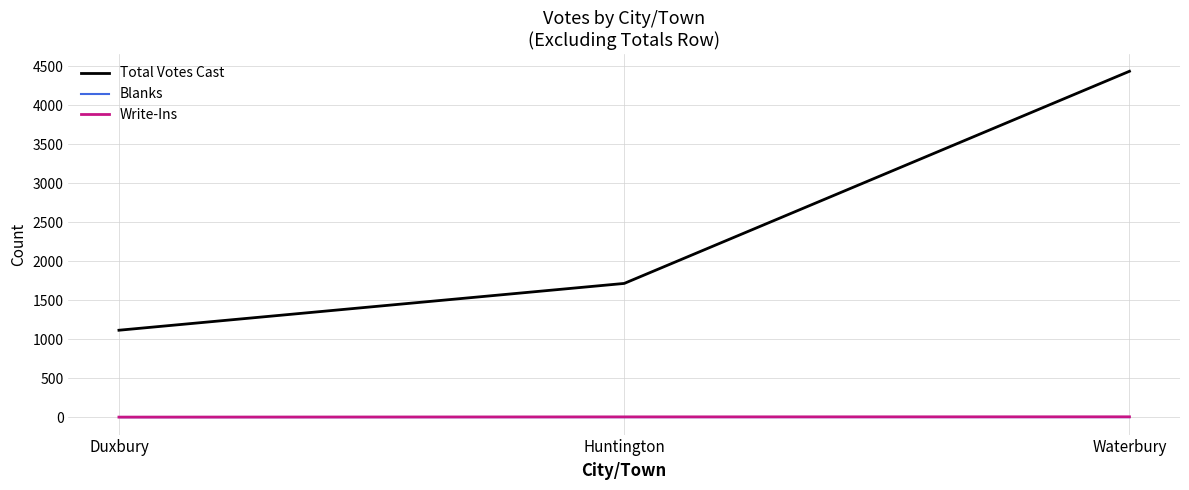

Is this an area chart (filled region under the line)?

No